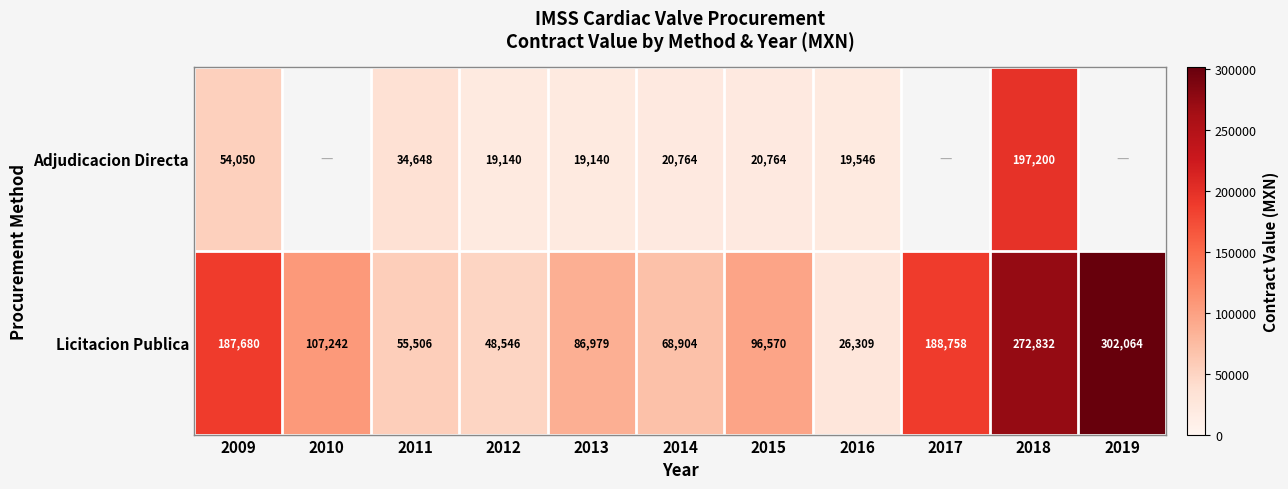

What is the difference between the Licitacion Publica values at 2012 and 2018?

224286